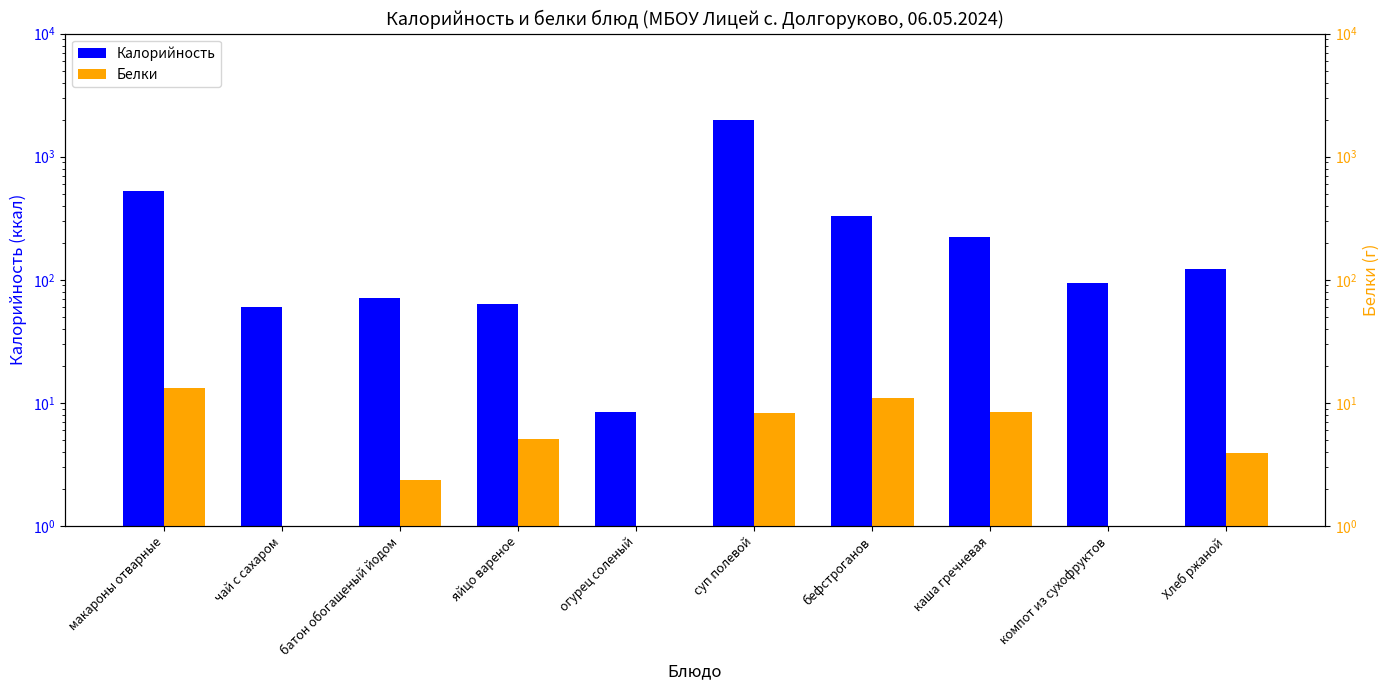

At how many categories does at least one series exceed 1658?

1